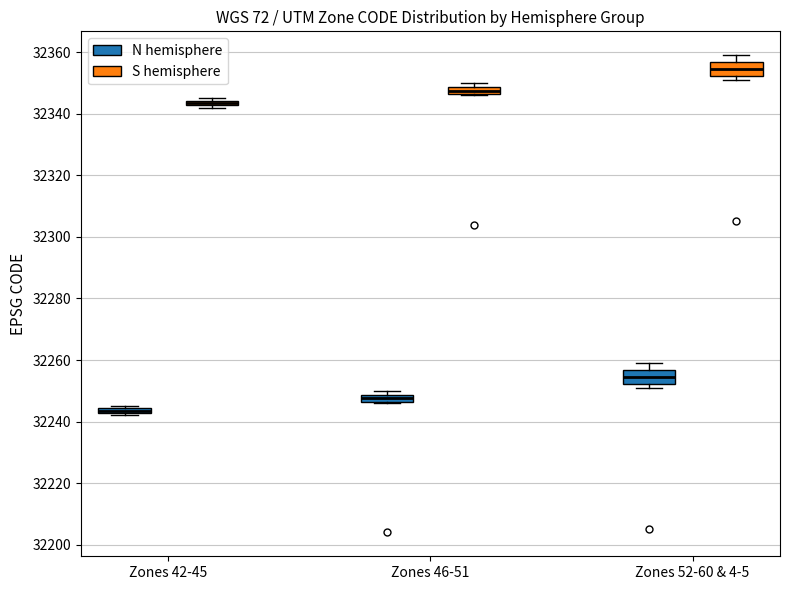

Where is the upper edge of the box for Zones 46-51 (N hemisphere) on the y-axis? The values are not printed on the chart, so give them approximately, as read against the axis.

32248